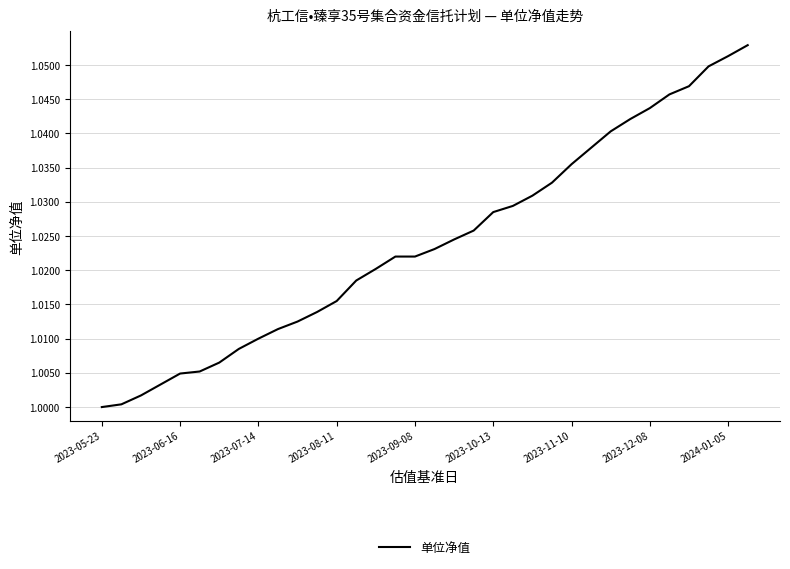

True or false: there are more than 1 points higher than both neighbors.

False